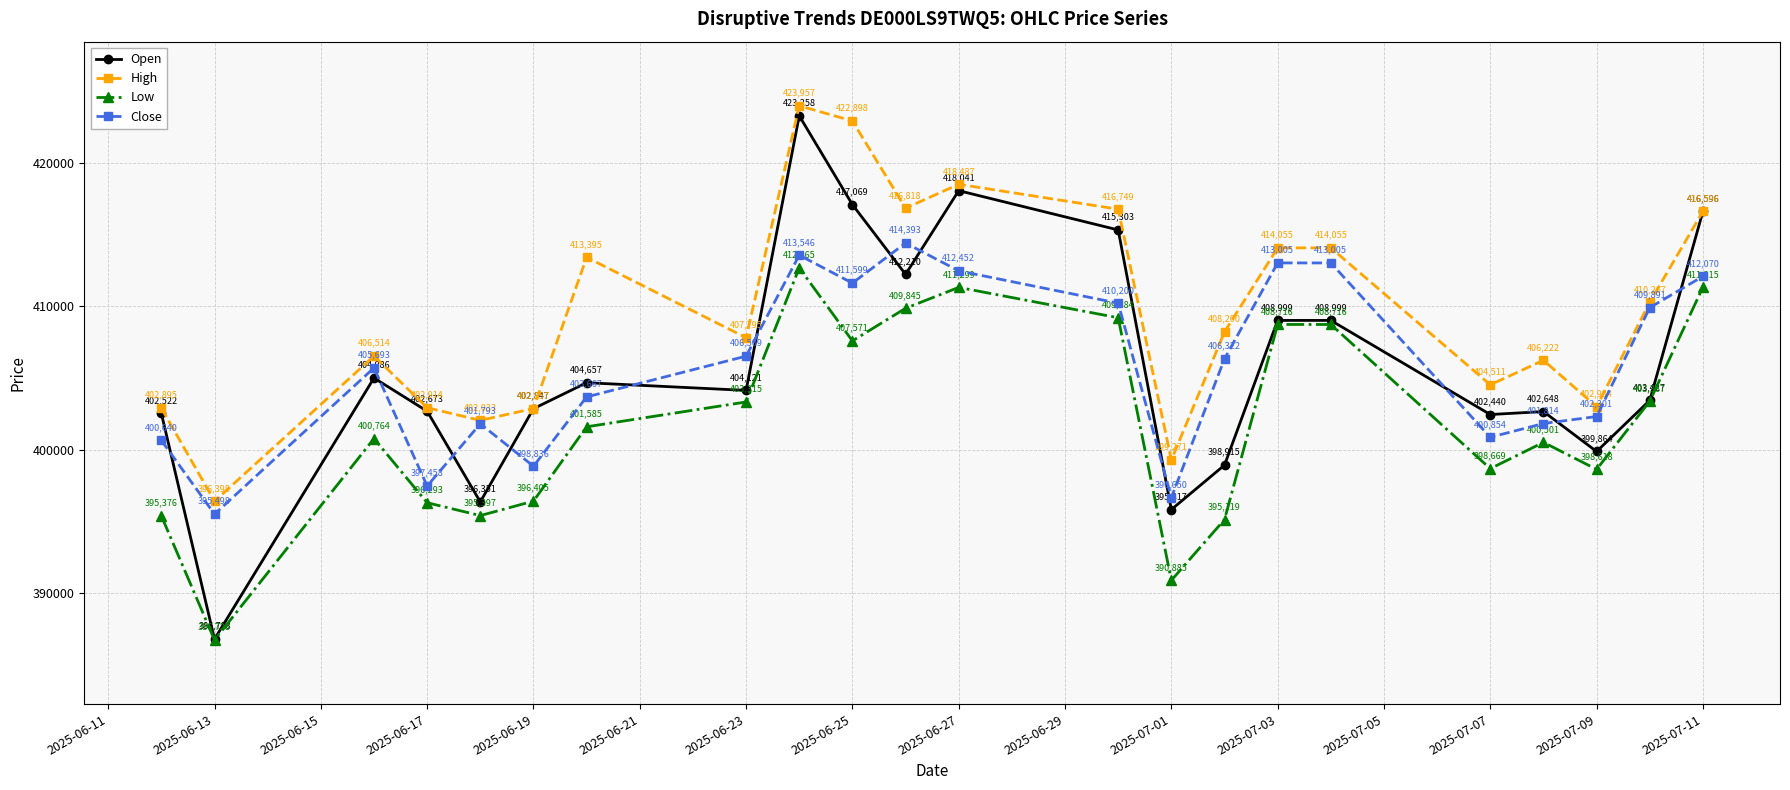

Which series has the widest spread of values?

Open